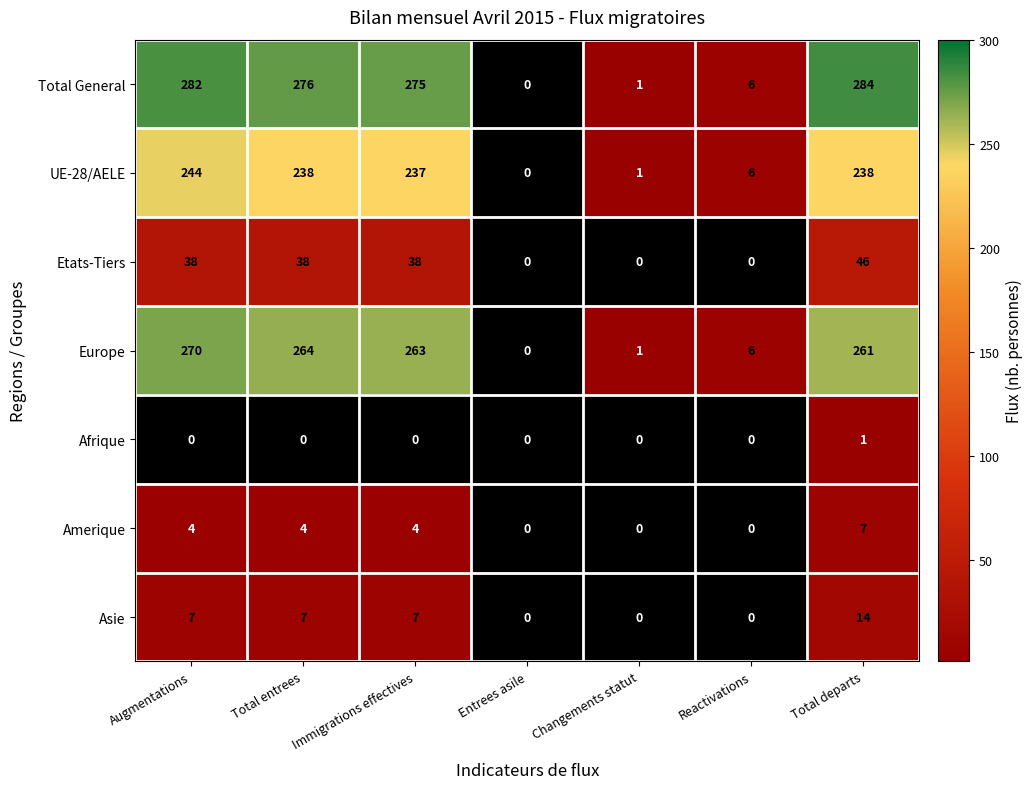

True or false: Amerique has a value of 4 at Augmentations.

True